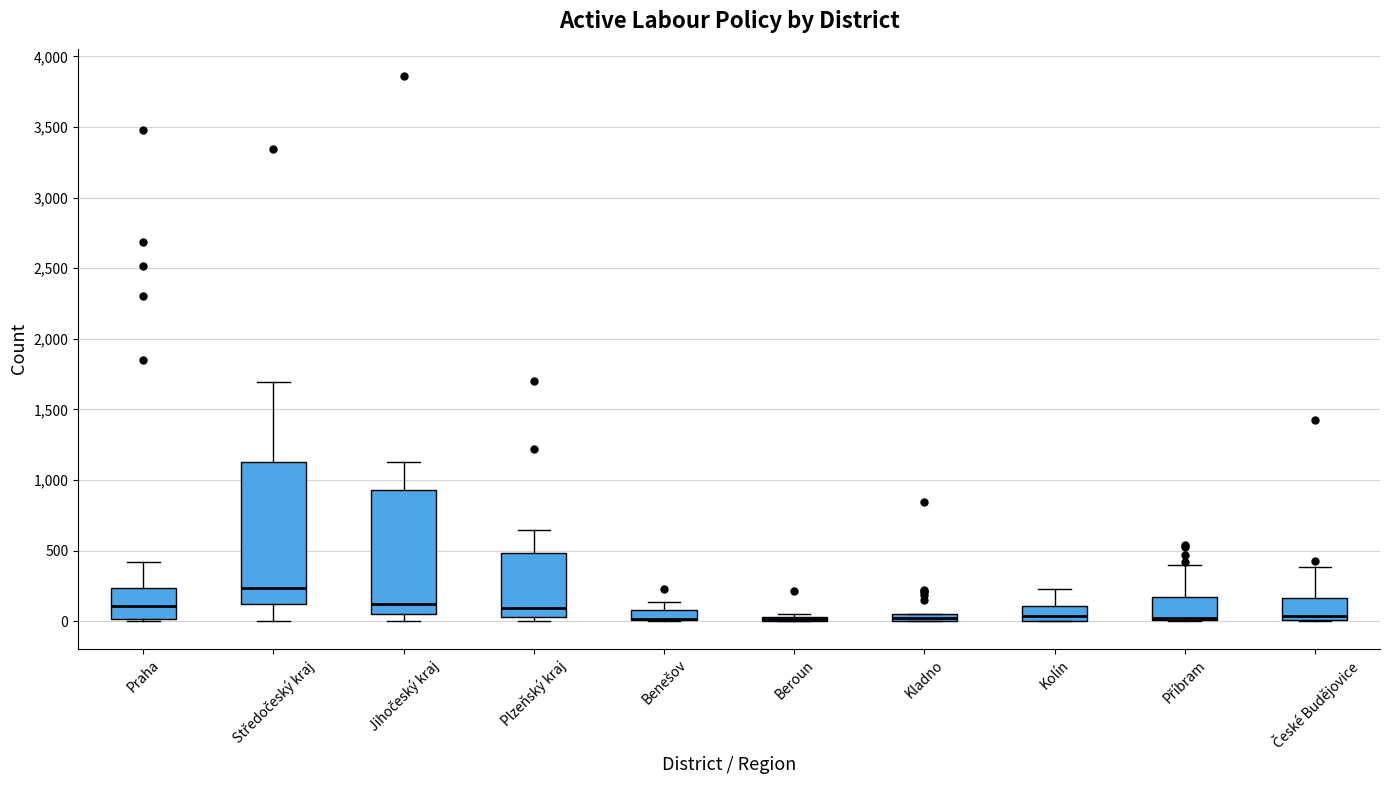

Which box is the tallest, from its lower edge to its upper edge?

Středočeský kraj